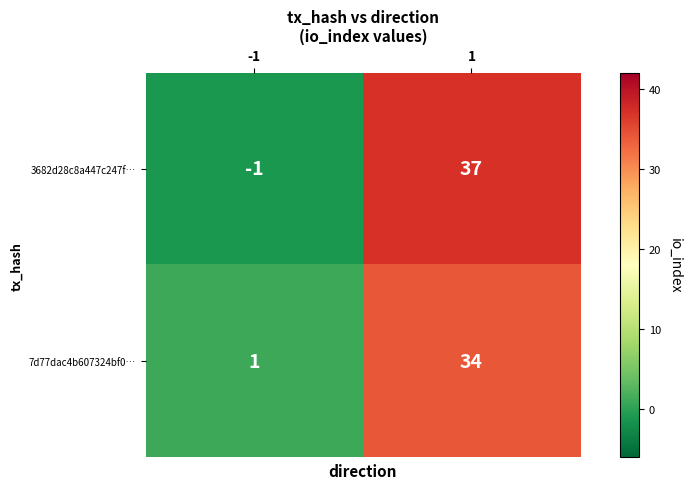

Which series has the largest total across all categories?

3682d28c8a447c247f…